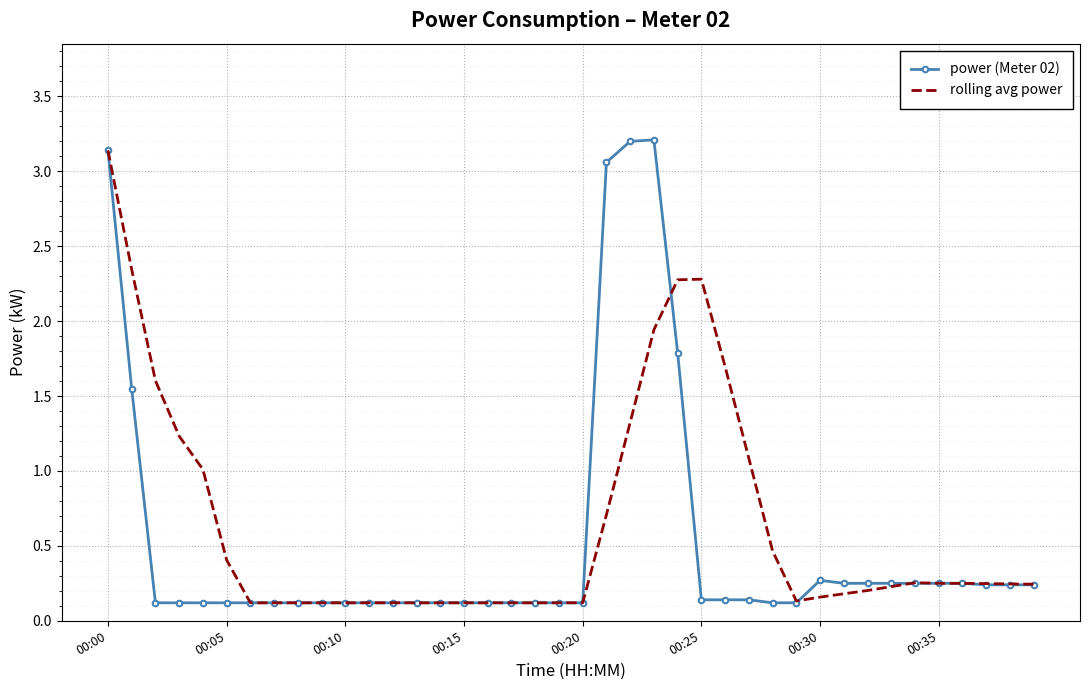

Which series has the largest range (max minus min)?

power (Meter 02)